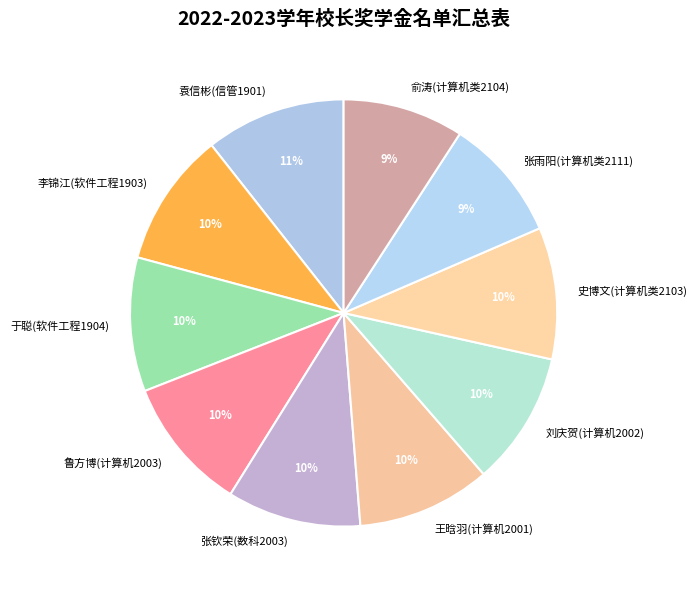

Count the number of slices in the pie.

10